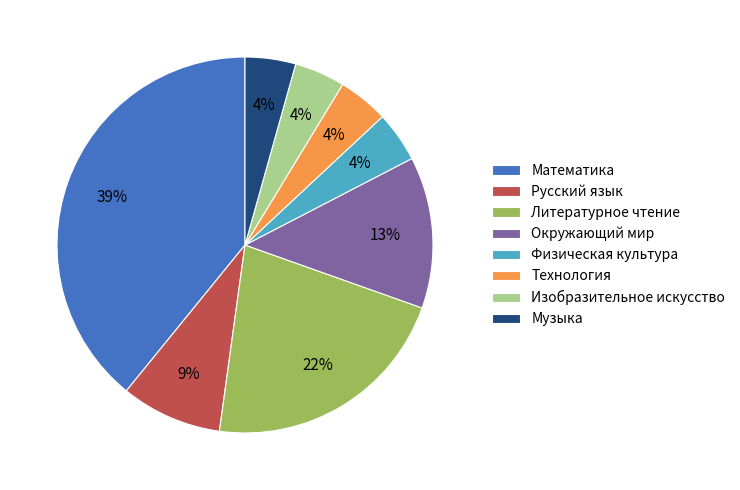

The Математика slice represents 39% of the pie. True or false?

True